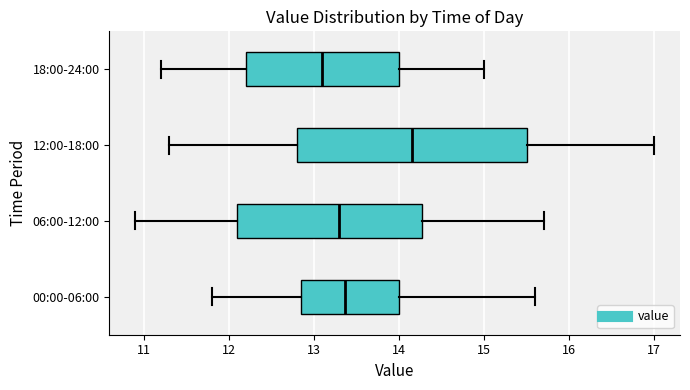

Reading bottom to top, read every box against the x-axis: the position of its median line, the range the box covers, and the ends of its whiskers. The values are not printed on the chart, so give them approximately, as read against the axis.

00:00-06:00: median 13.4, box 12.9 to 14.0, whiskers 11.8 to 15.6
06:00-12:00: median 13.3, box 12.1 to 14.3, whiskers 10.9 to 15.7
12:00-18:00: median 14.2, box 12.8 to 15.5, whiskers 11.3 to 17.0
18:00-24:00: median 13.1, box 12.2 to 14.0, whiskers 11.2 to 15.0